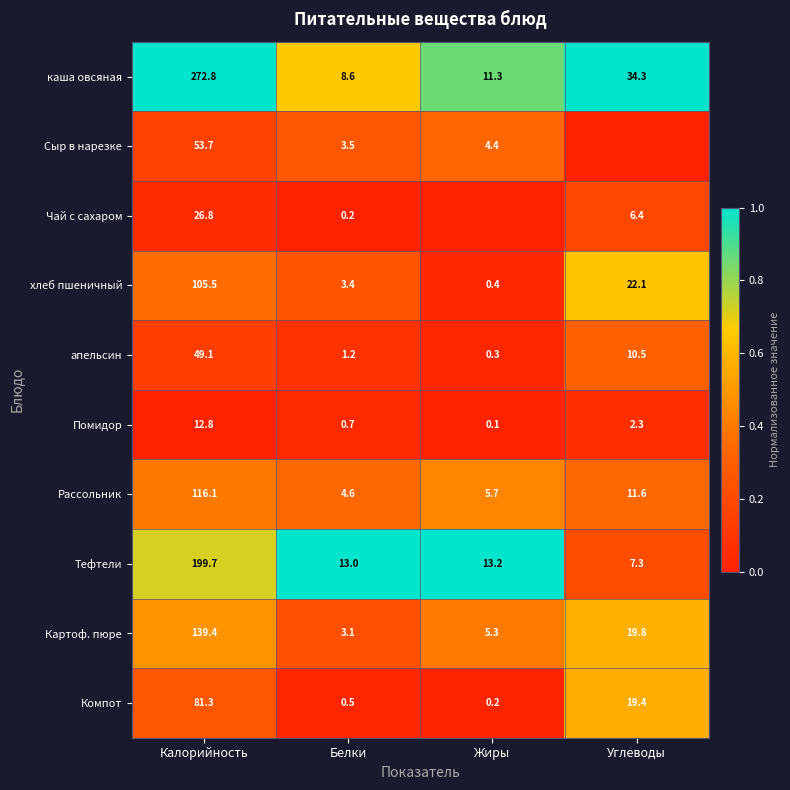

What is the average value of the Тефтели series?

58.3